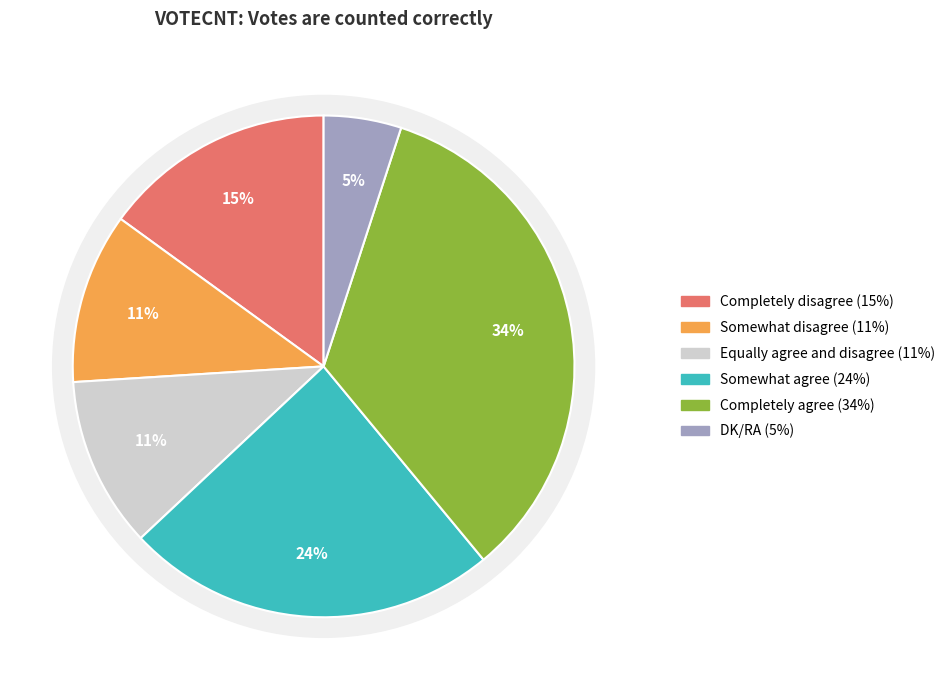

The DK/RA slice represents 5% of the pie. True or false?

True